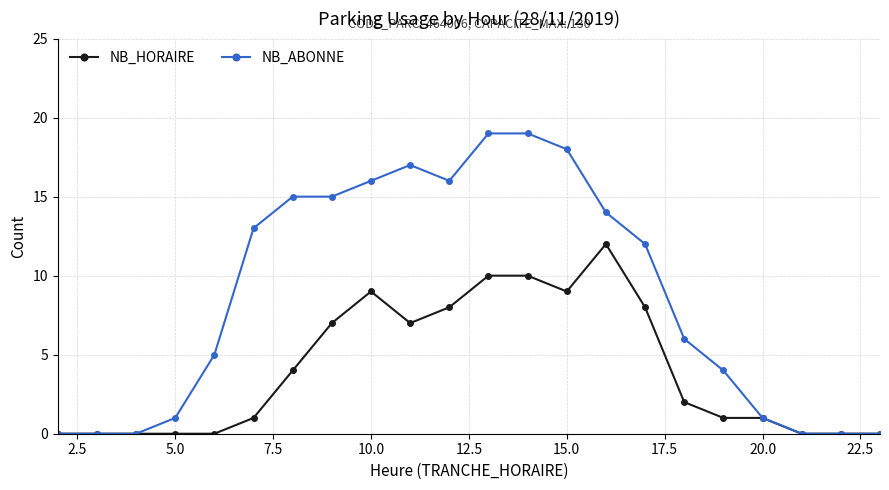

Count the number of data series in this chart.

2